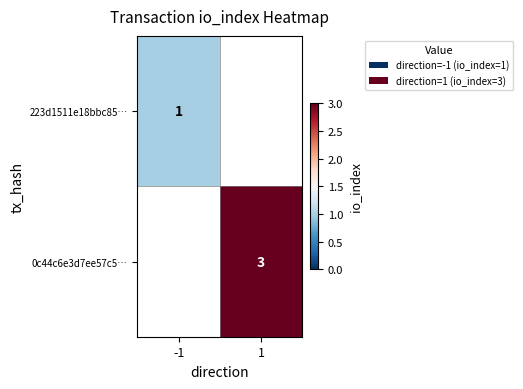

At how many categories does at least one series exceed 1?

1